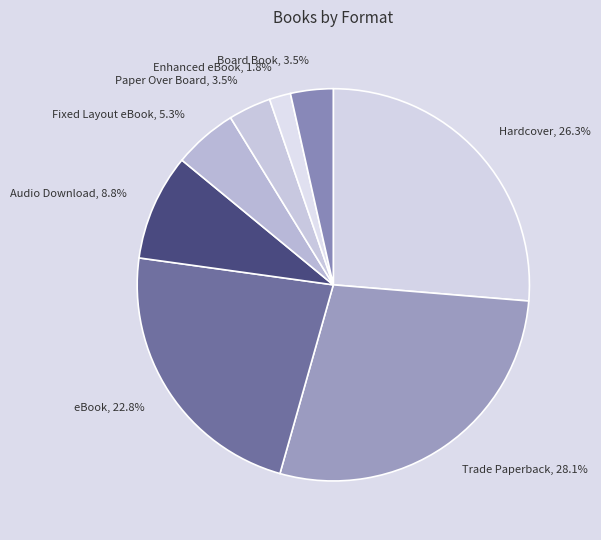

Is it true that Hardcover is 15% of the pie?

False